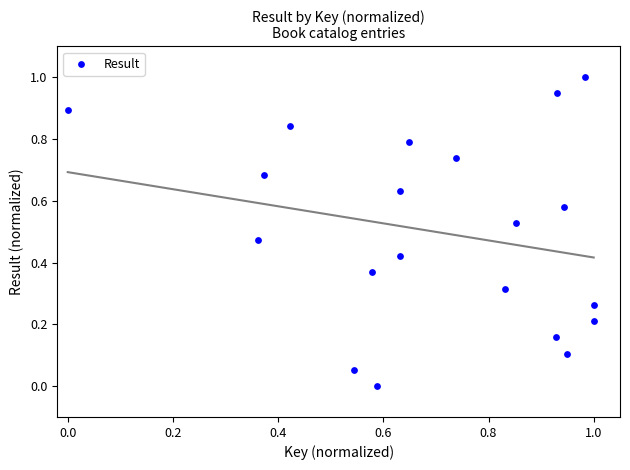

What is the range of Y values (max minus min)?

1.0